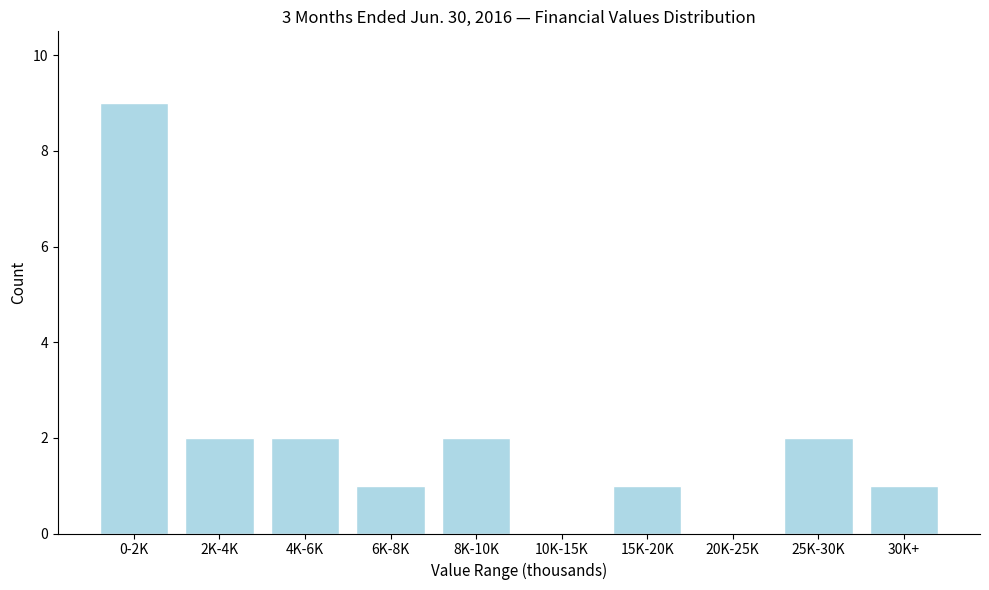

Reading right to left, extract all data points from this chart.

30K+=1	25K-30K=2	20K-25K=0	15K-20K=1	10K-15K=0	8K-10K=2	6K-8K=1	4K-6K=2	2K-4K=2	0-2K=9